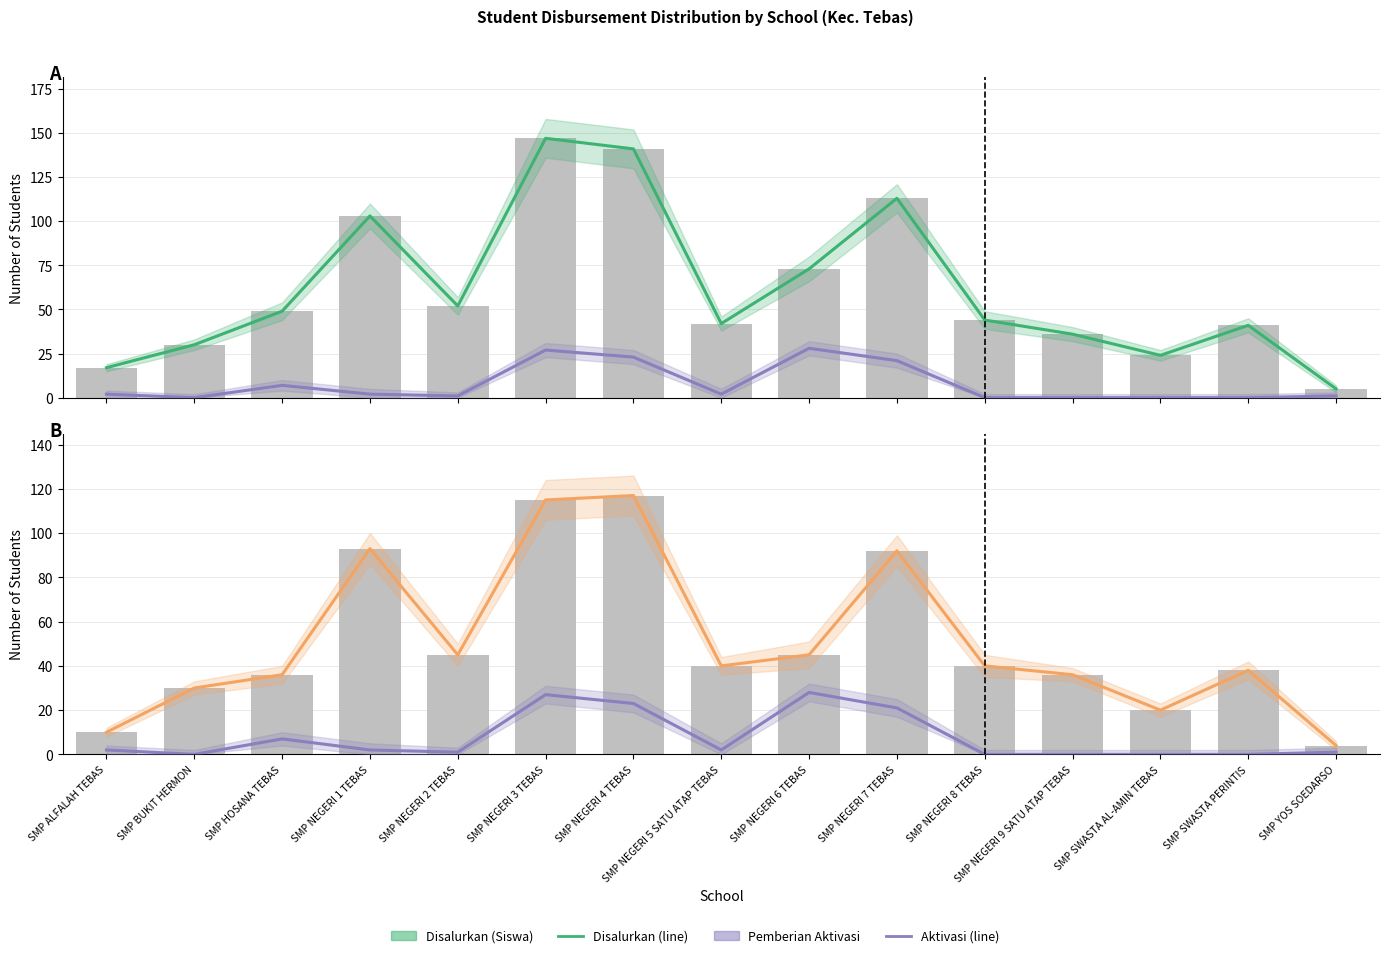

List the labels in order of Disalurkan (Siswa) value, smallest first.

SMP YOS SOEDARSO, SMP ALFALAH TEBAS, SMP SWASTA AL-AMIN TEBAS, SMP BUKIT HERMON, SMP NEGERI 9 SATU ATAP TEBAS, SMP SWASTA PERINTIS, SMP NEGERI 5 SATU ATAP TEBAS, SMP NEGERI 8 TEBAS, SMP HOSANA TEBAS, SMP NEGERI 2 TEBAS, SMP NEGERI 6 TEBAS, SMP NEGERI 1 TEBAS, SMP NEGERI 7 TEBAS, SMP NEGERI 4 TEBAS, SMP NEGERI 3 TEBAS